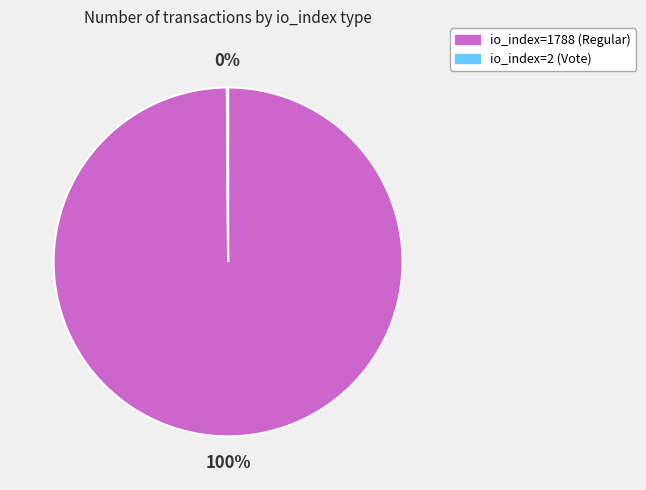

Which category has the biggest portion of the pie?

io_index=1788 (Regular)